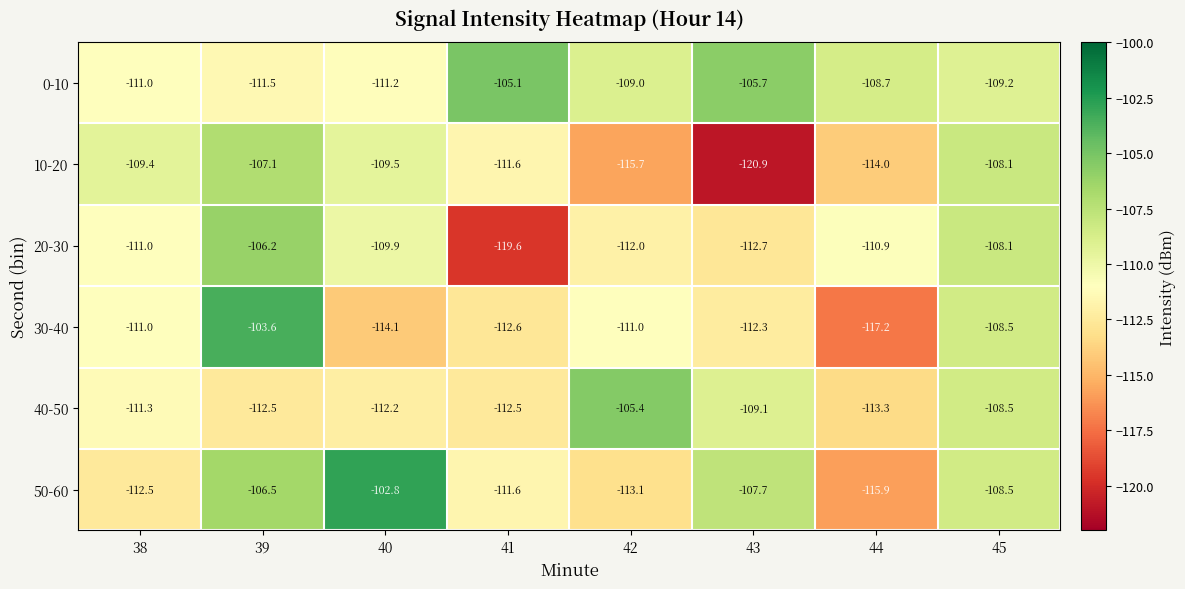

What is the sum of all 50-60 values?

-878.6